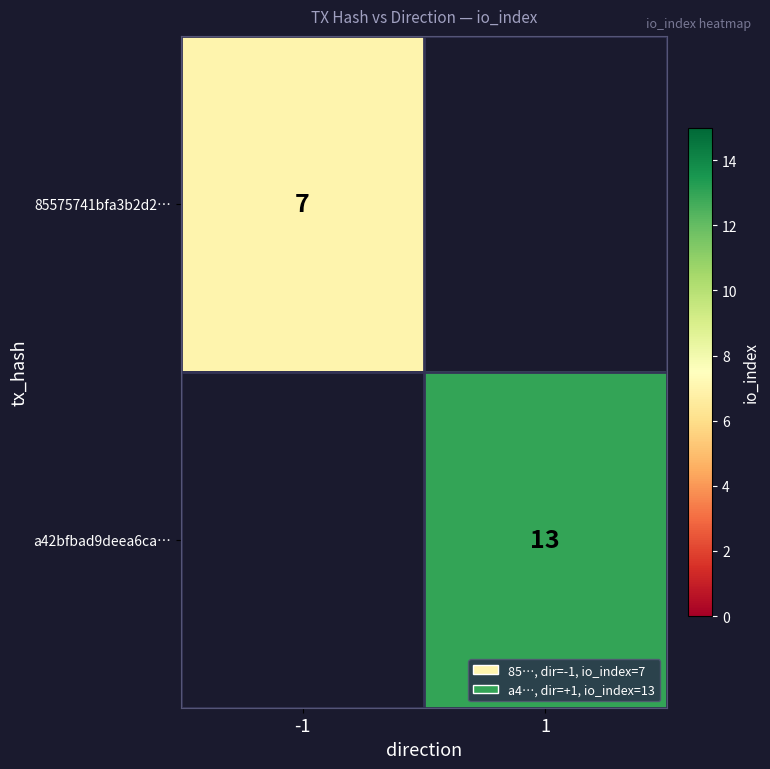

Is it true that 85575741bfa3b2d2… equals 4 at -1?

False